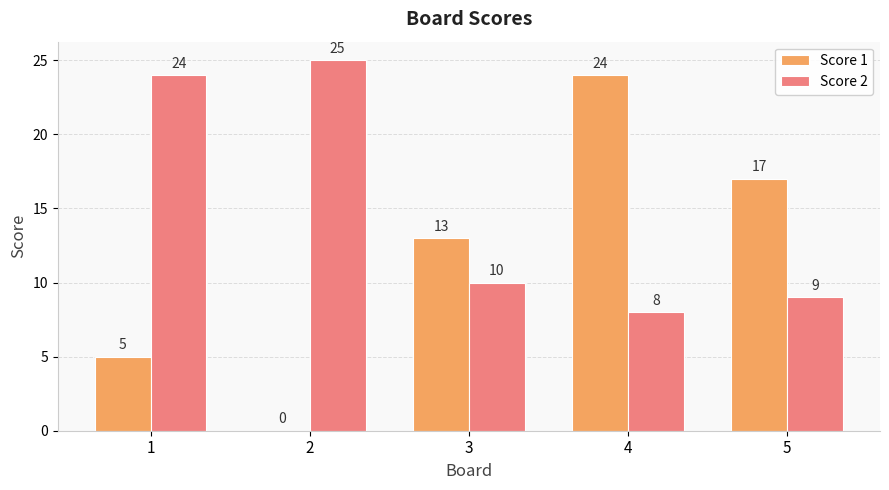

Between 3 and 5, which series saw the biggest shift?

Score 1